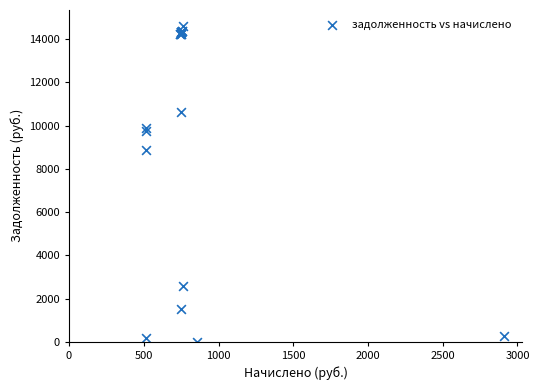

What Y value in the scatter plot is closest to 7308?

8852.6